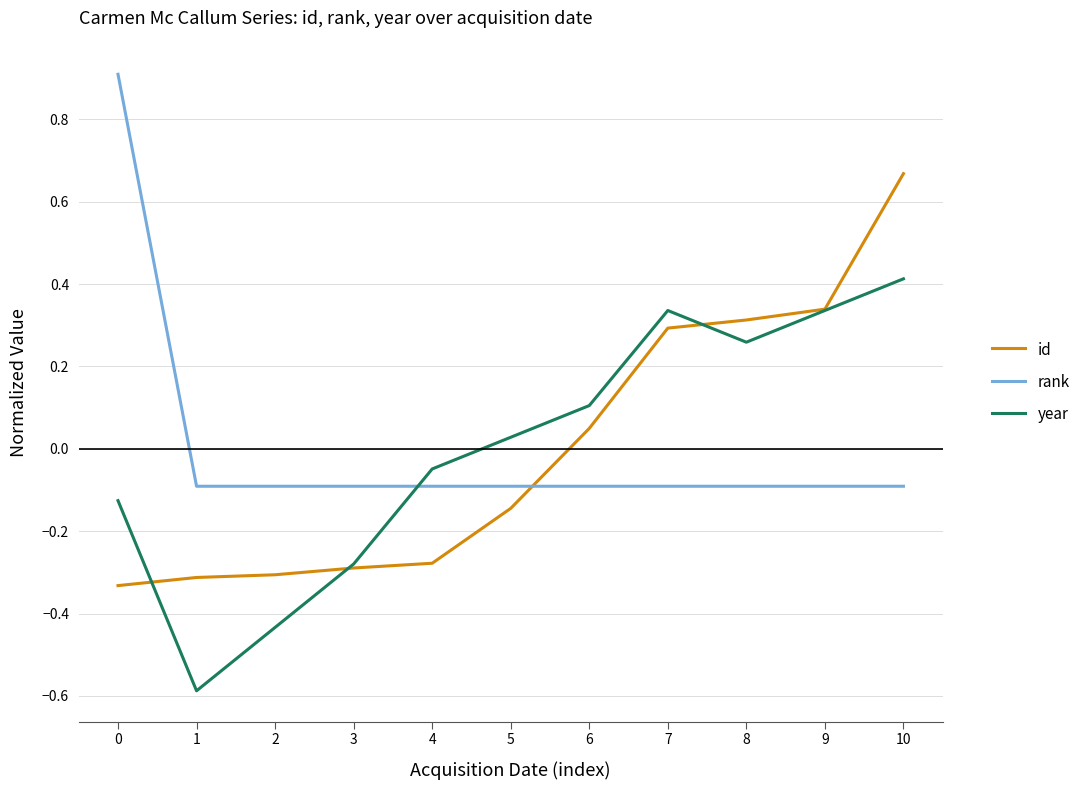

How many intersections are there between year and rank?

1